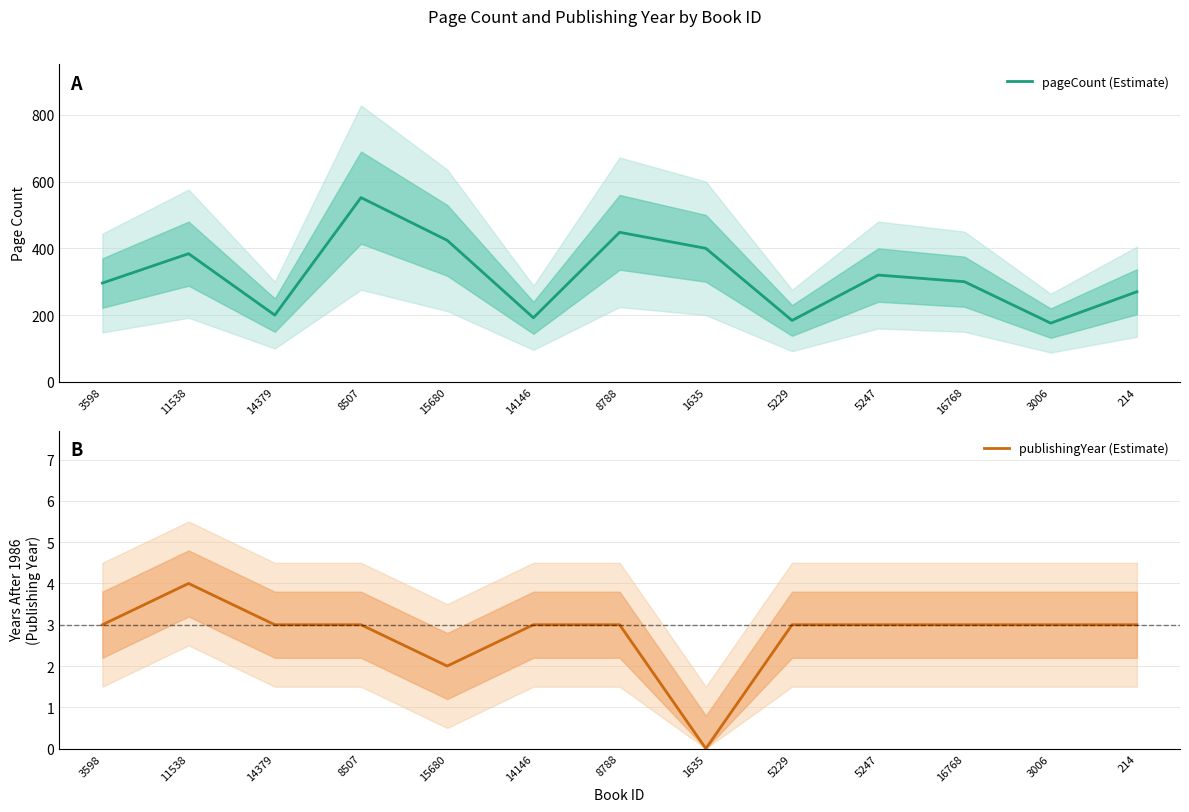

What is the average value of the publishingYear (Estimate) series?

3